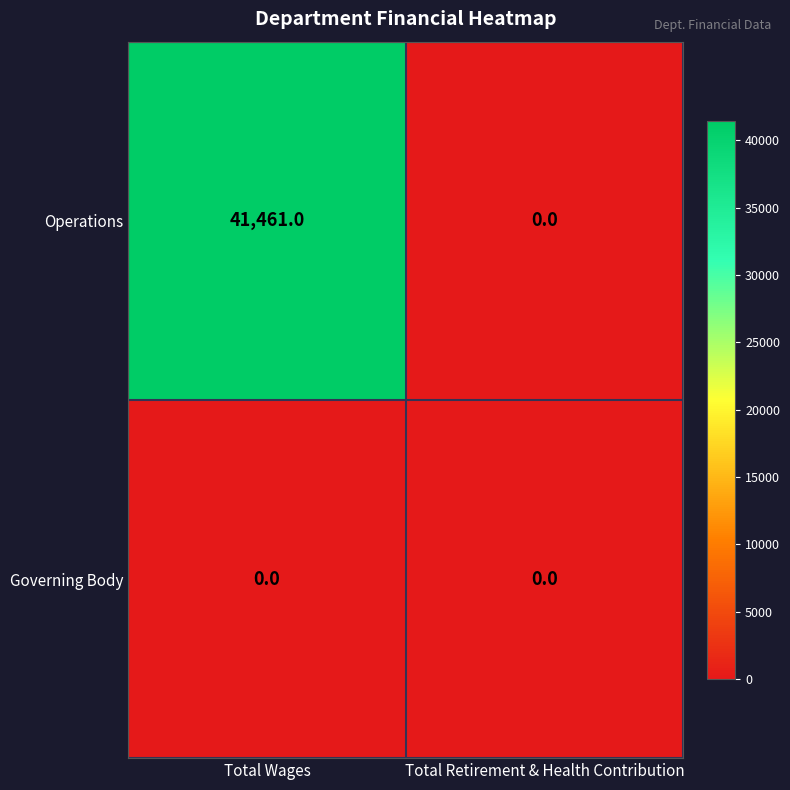

List the series in order of their peak value, highest first.

Operations, Governing Body